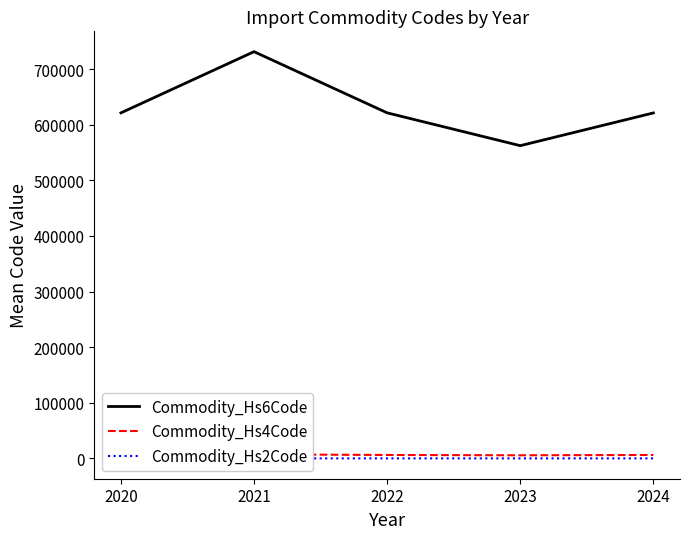

What is the total value across all series at 2020?

627686.0